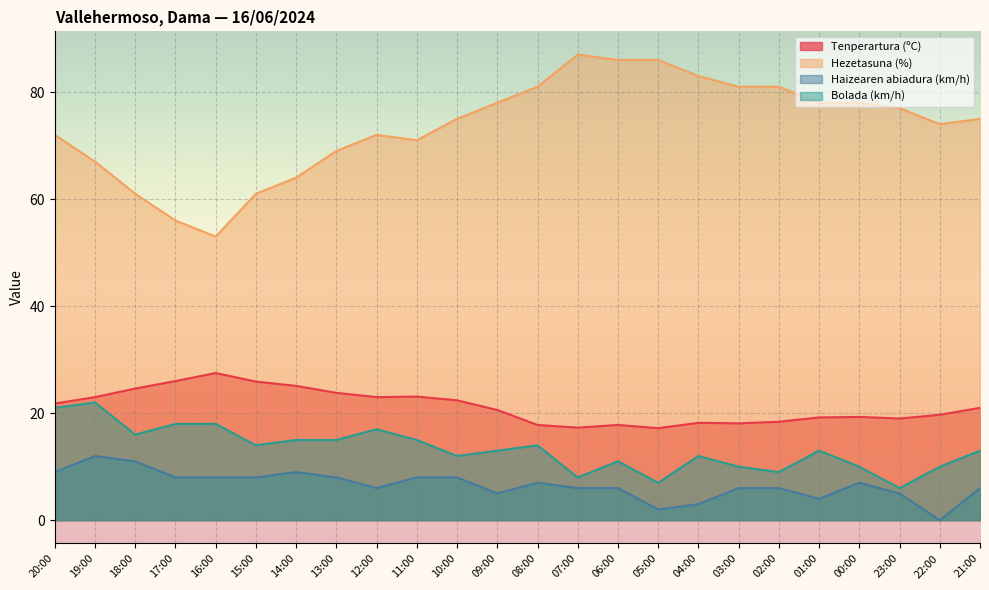

At 11:00, list the series in order from largest to smallest.

Hezetasuna (%), Tenperartura (ºC), Bolada (km/h), Haizearen abiadura (km/h)